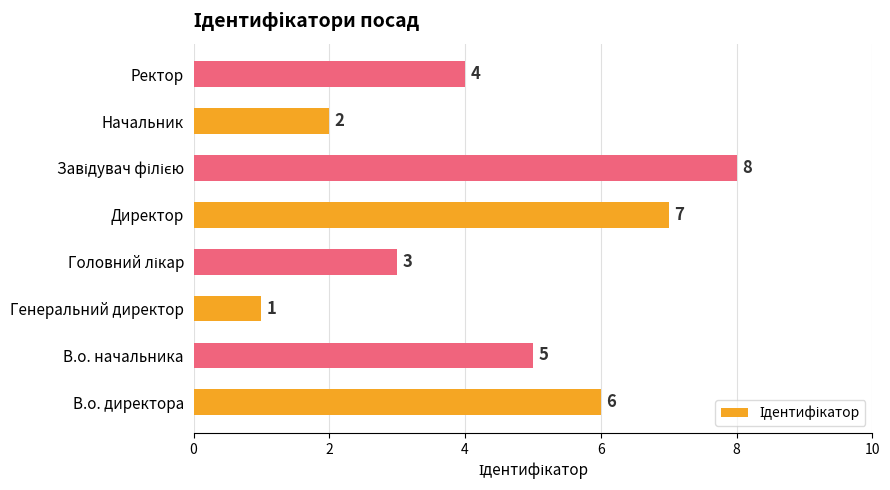

How many data points does each series have?

8